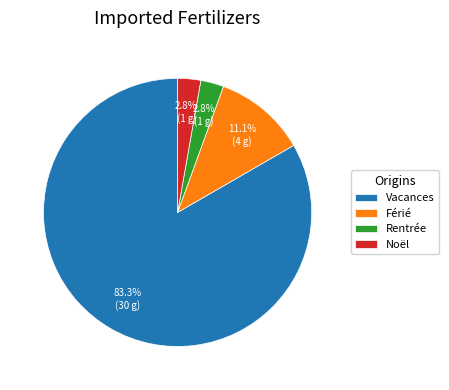

Do Rentrée and Noël together represent more than half of the pie?

No